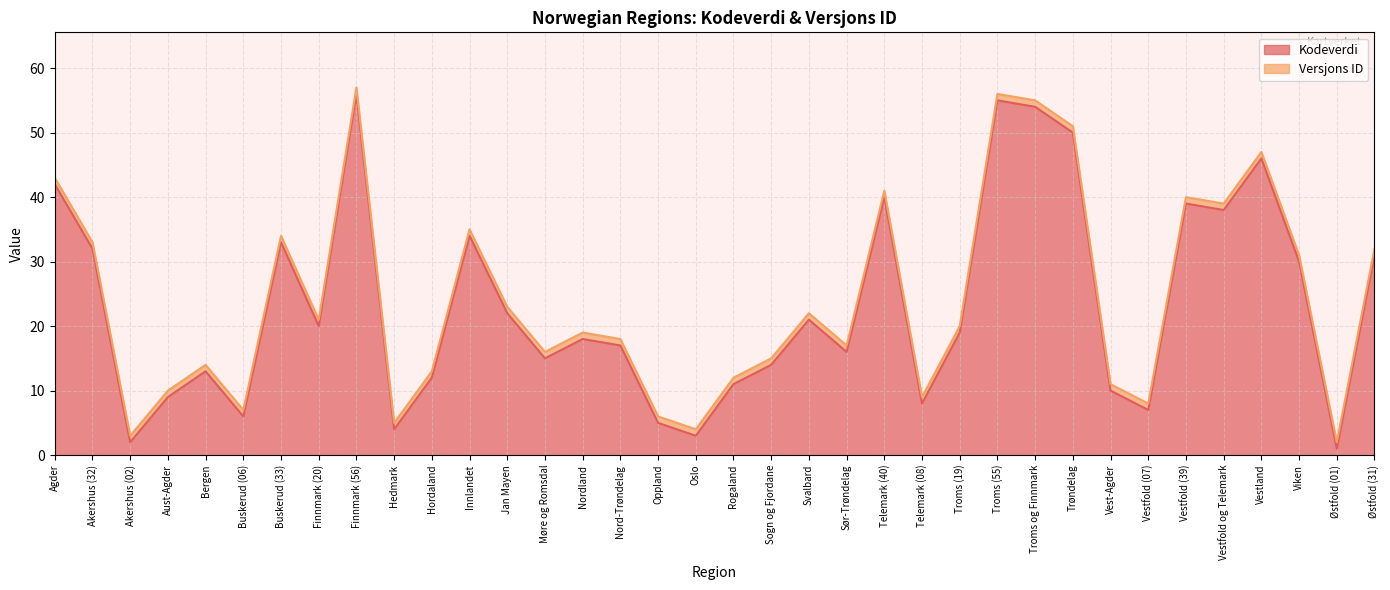

Between Sør-Trøndelag and Nordland, which is larger?

Nordland